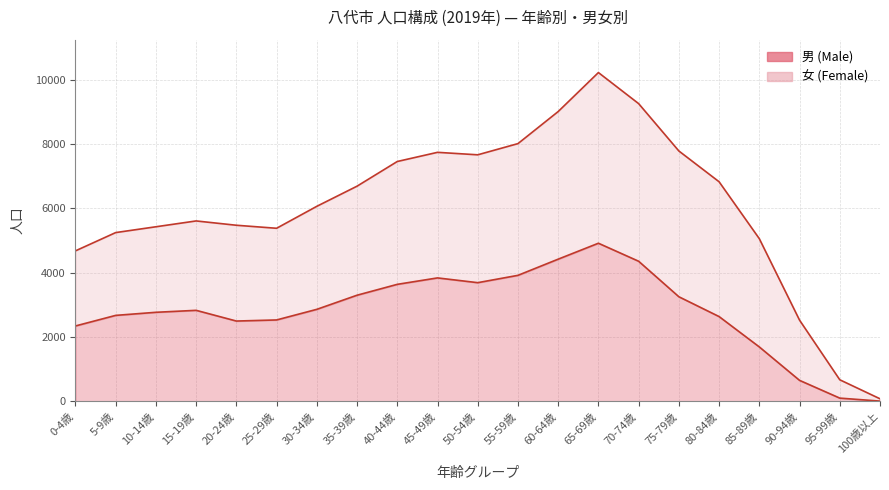

How many values exceed 2834?

10